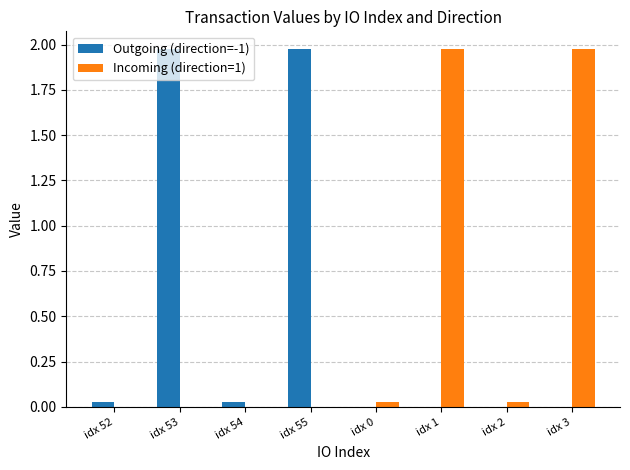

Is the value of Outgoing (direction=-1) at idx 1 greater than the value of Incoming (direction=1) at idx 3?

No